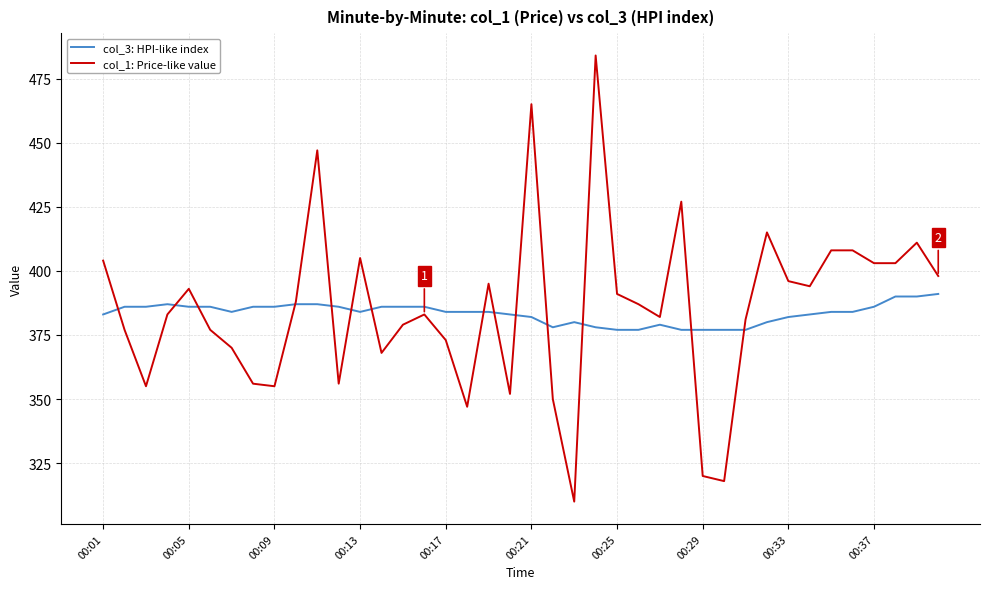

Rank the series by their maximum value, from lowest to highest.

col_3: HPI-like index, col_1: Price-like value